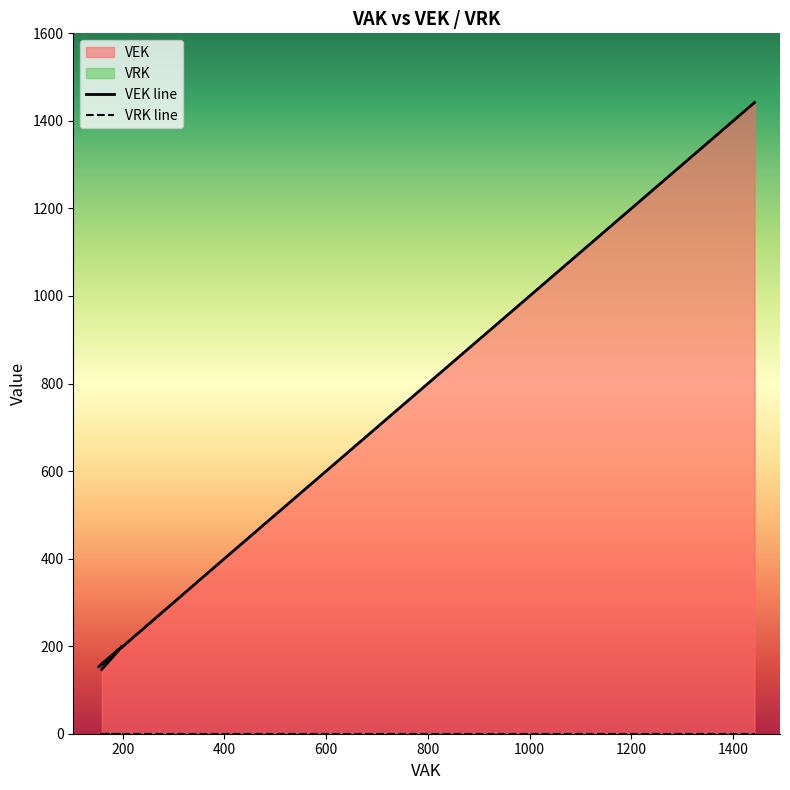

Approximately how many times larger is the value at 1442 compared to 198?

7.3